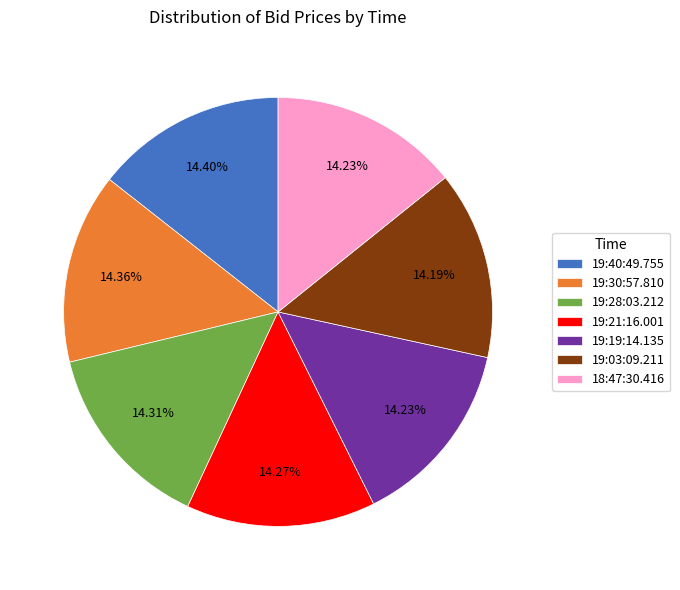

To the nearest percent, what percentage of the pie is 19:40:49.755?

14%